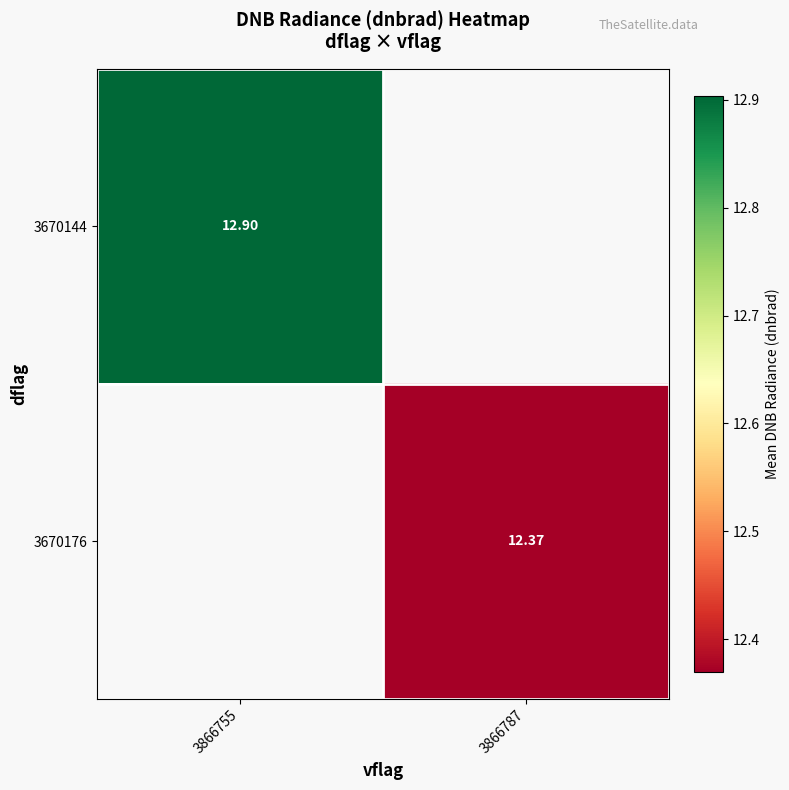

Between 3866787 and 3866755, which is larger?

3866755